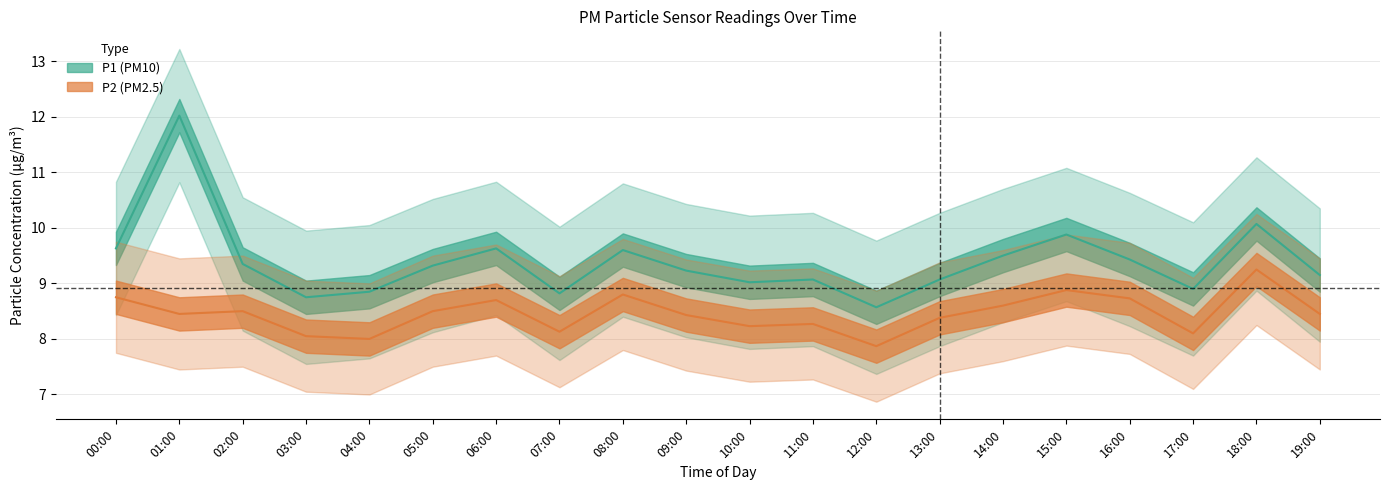

True or false: P2 has more than 1 points higher than both neighbors.

True